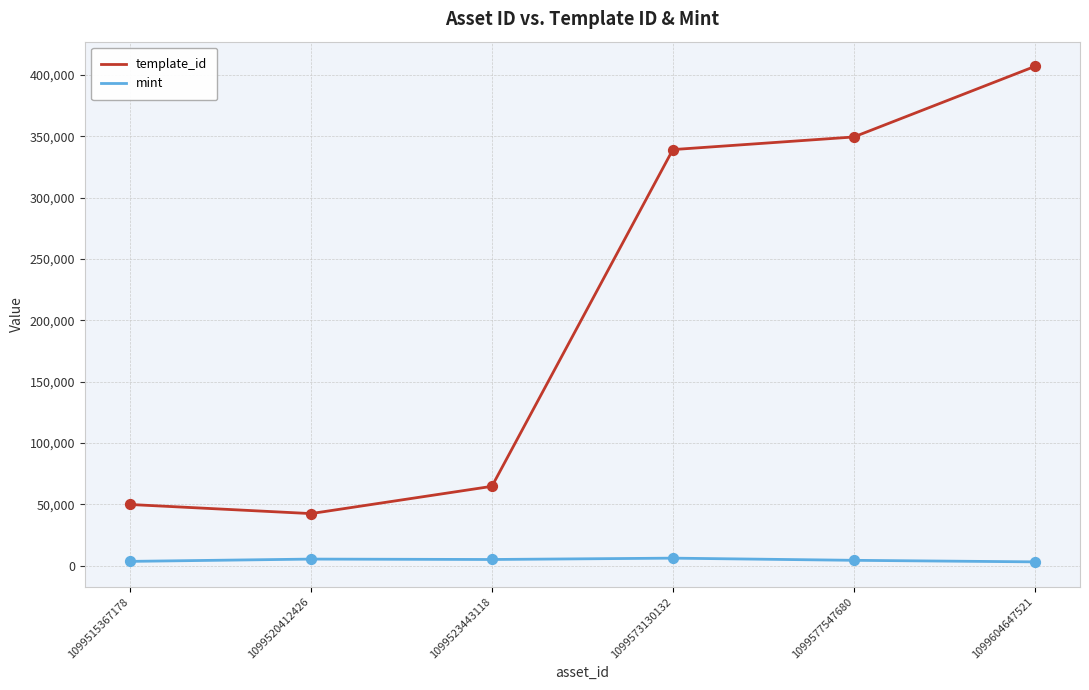

Which series has the largest range (max minus min)?

template_id